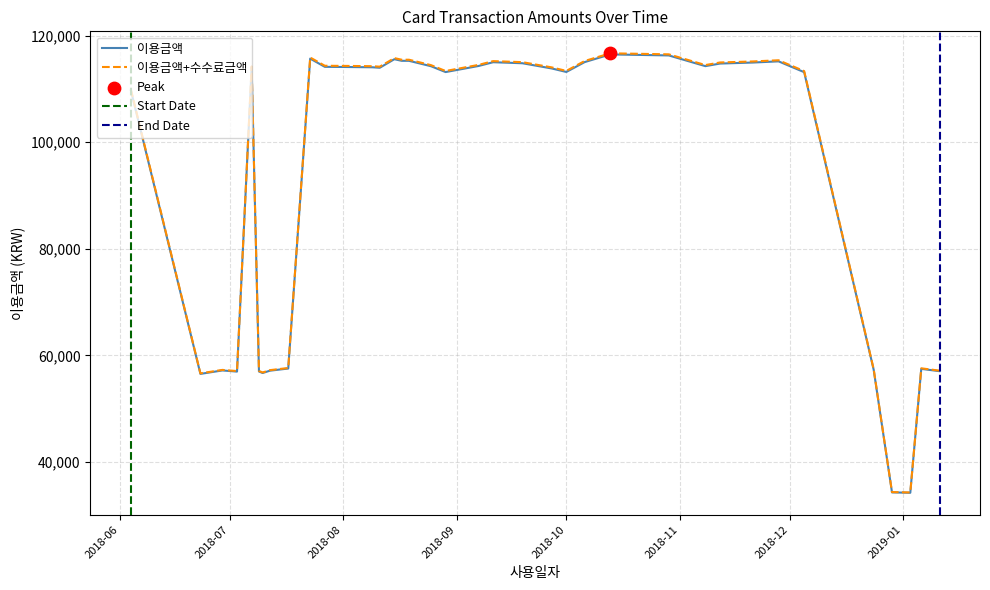

Which series has the largest total across all categories?

이용금액+수수료금액